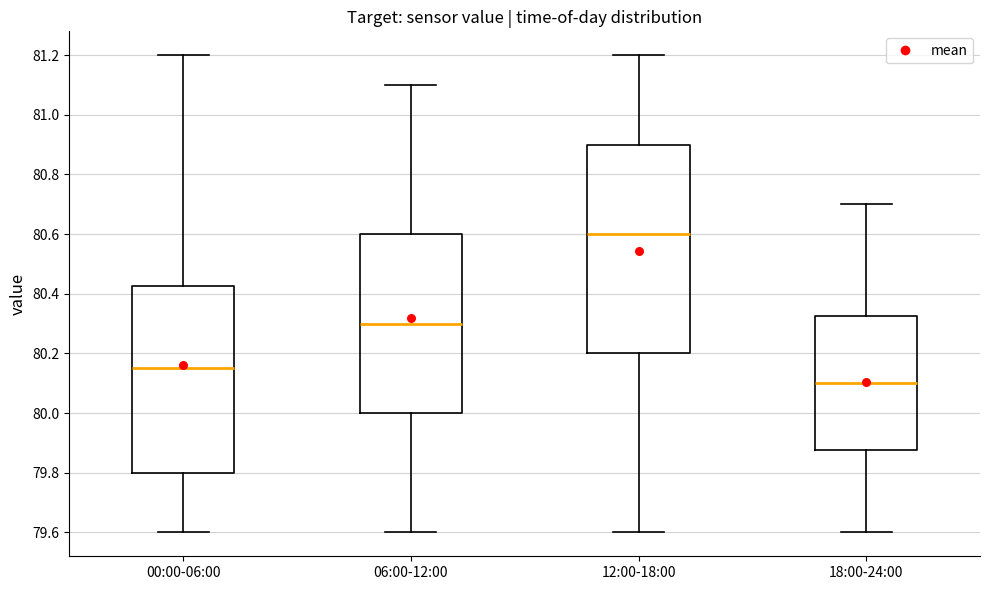

Reading left to right, read every box against the y-axis: the position of its median line, the range the box covers, and the ends of its whiskers. The values are not printed on the chart, so give them approximately, as read against the axis.

00:00-06:00: median 80.16, box 79.80 to 80.42, whiskers 79.60 to 81.20
06:00-12:00: median 80.30, box 80.00 to 80.60, whiskers 79.60 to 81.10
12:00-18:00: median 80.60, box 80.20 to 80.90, whiskers 79.60 to 81.20
18:00-24:00: median 80.10, box 79.88 to 80.32, whiskers 79.60 to 80.70